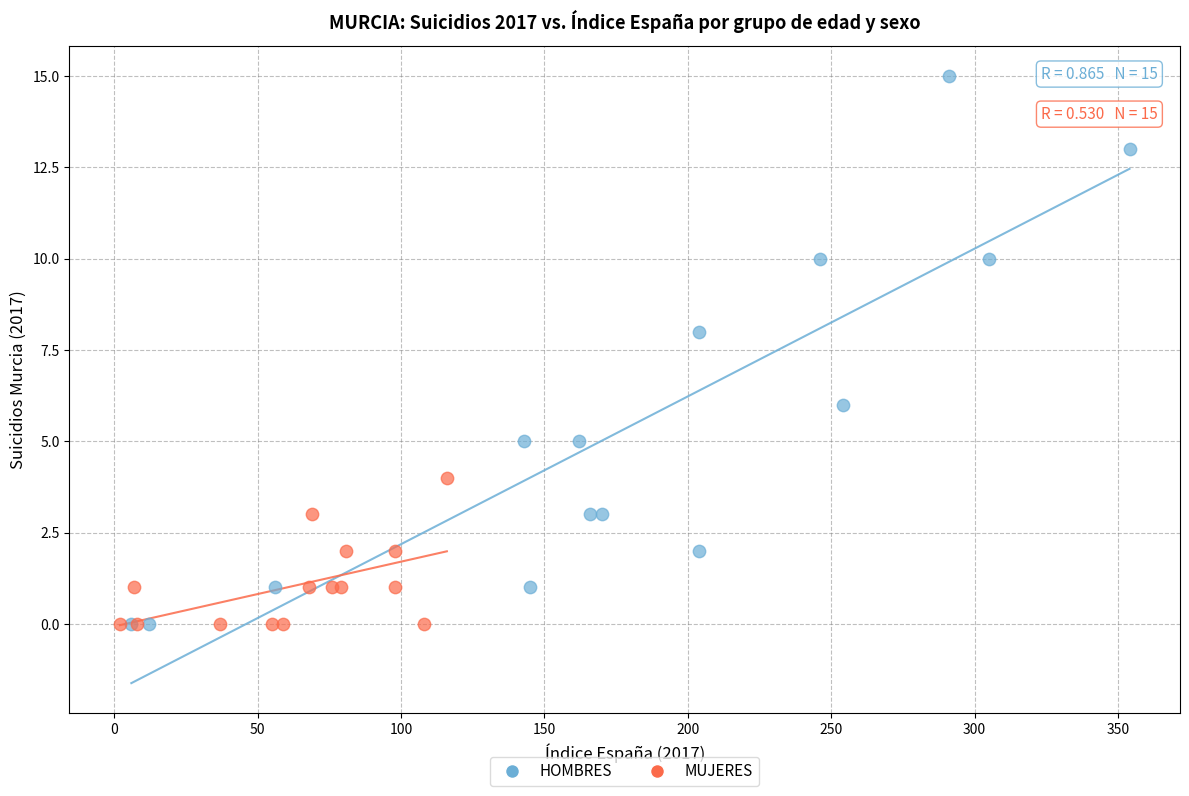

Which series reaches the maximum Y coordinate?

HOMBRES